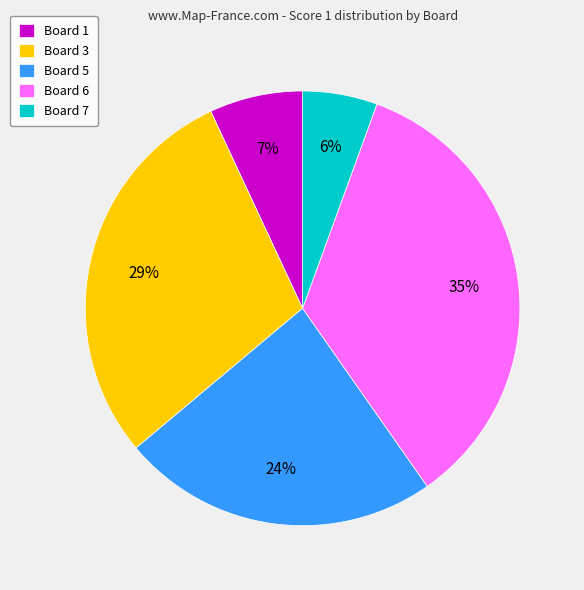

Is there any slice that represents more than half of the pie?

No